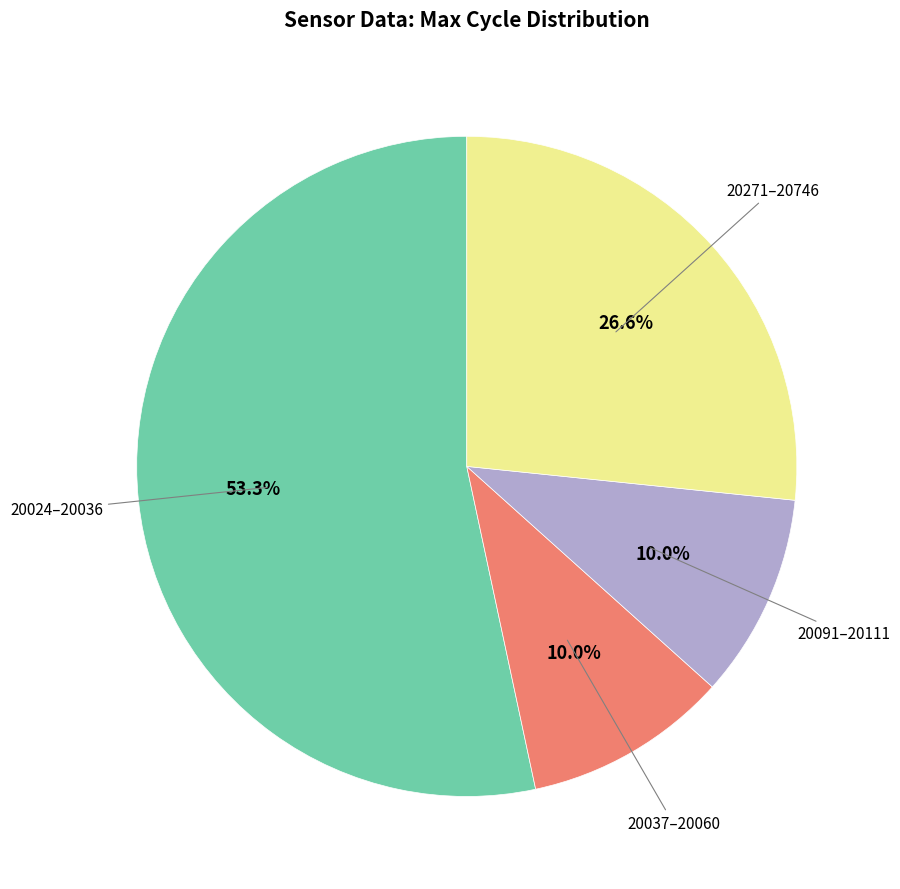

Count the number of slices in the pie.

4